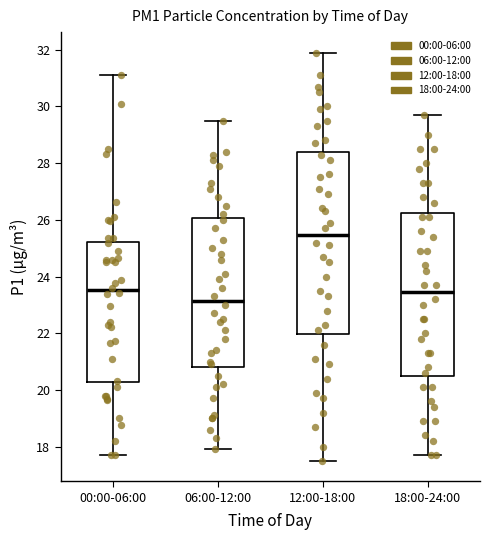

Reading left to right, transcribe this box plot: for each box, give where its median line is, the range the box spans, and where its two whiskers end, as read against the y-axis. The values are not printed on the chart, so give them approximately, as read against the axis.

00:00-06:00: median 23.6, box 20.2 to 25.2, whiskers 17.8 to 31.2
06:00-12:00: median 23.2, box 20.8 to 26.0, whiskers 18.0 to 29.6
12:00-18:00: median 25.4, box 22.0 to 28.4, whiskers 17.6 to 32.0
18:00-24:00: median 23.4, box 20.4 to 26.2, whiskers 17.8 to 29.8